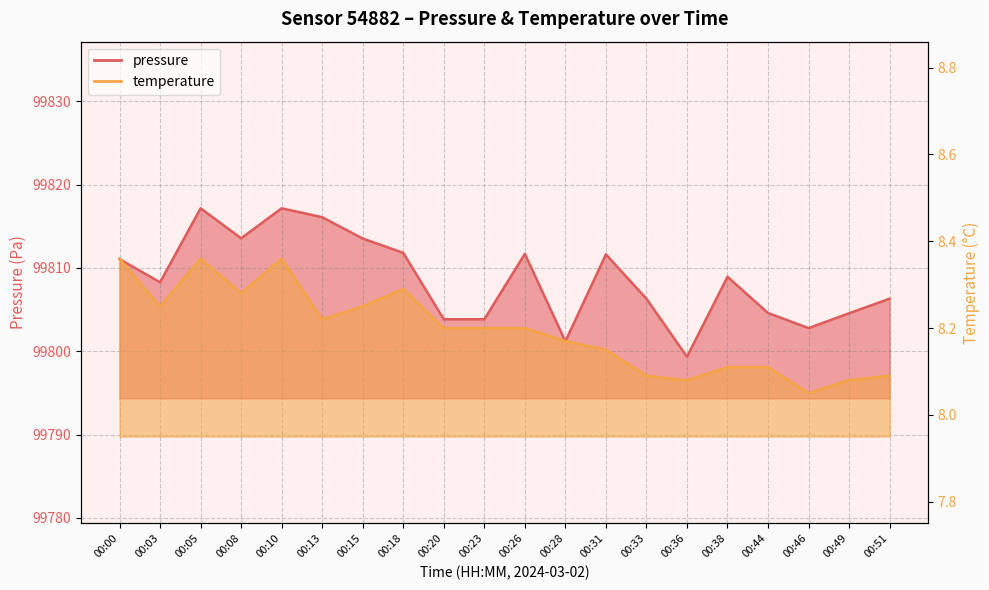

How many interior local peaks does the pressure series have?

5